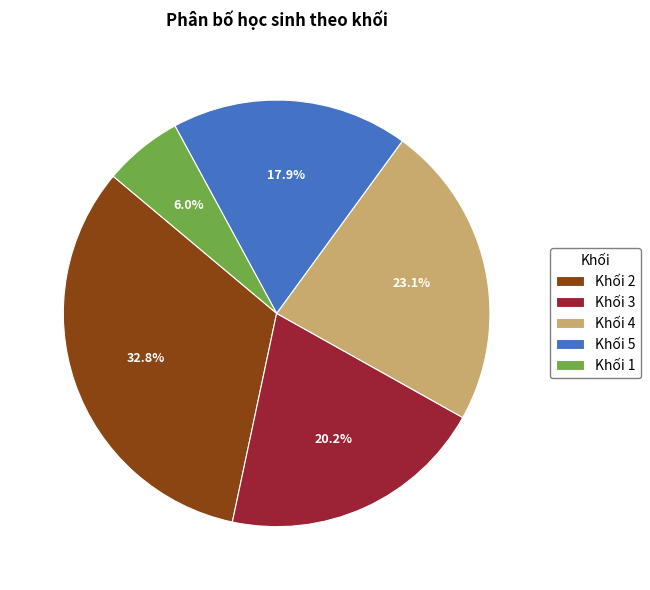

Do Khối 4 and Khối 5 together represent more than half of the pie?

No